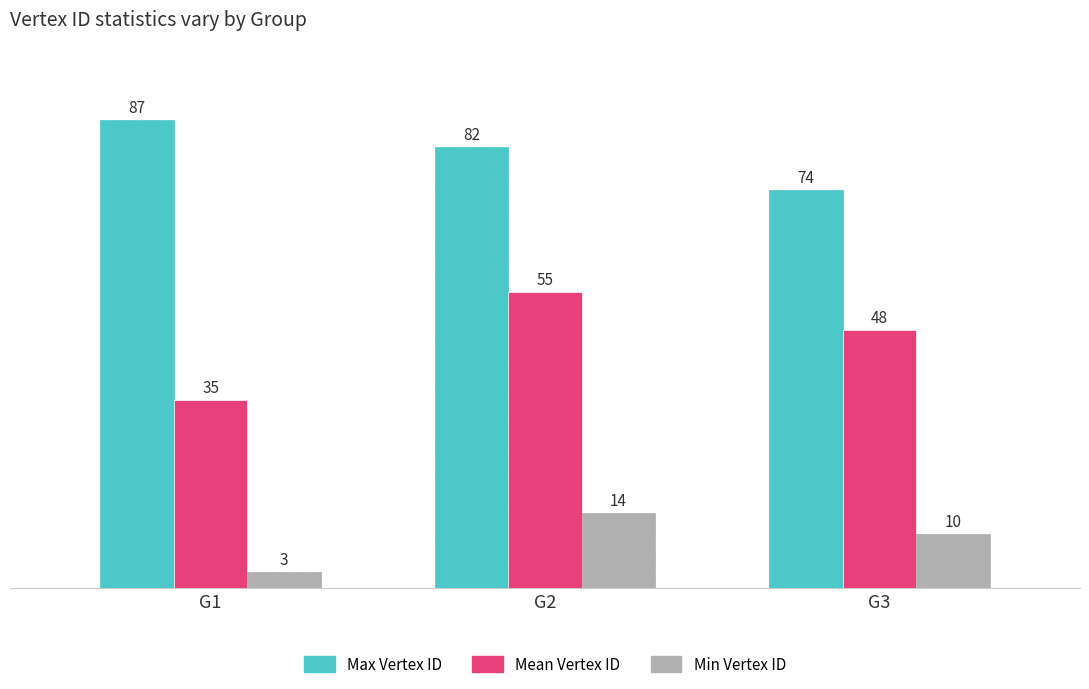

At how many categories does at least one series exceed 40?

3